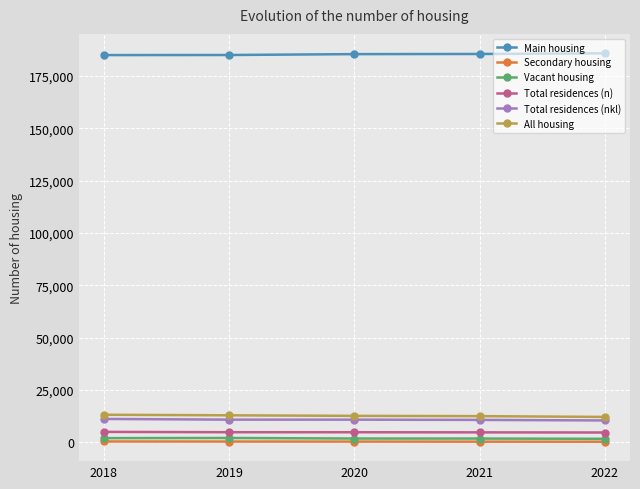

What is the lowest value of the Total residences (nkl) series?

10458